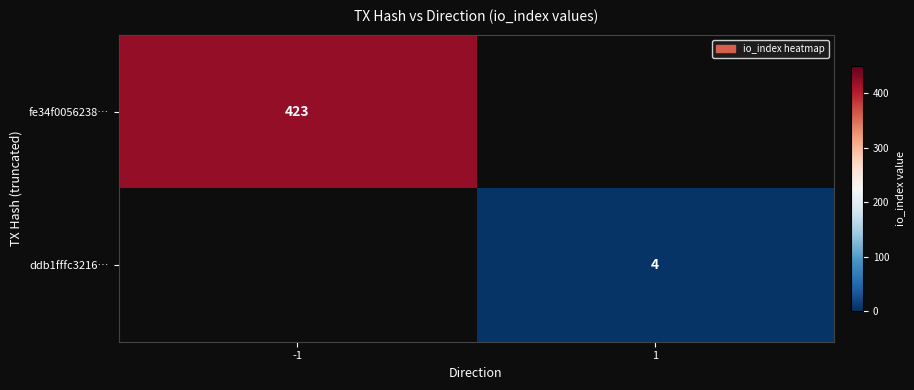

True or false: ddb1fffc3216… has a value of 6 at 1.

False